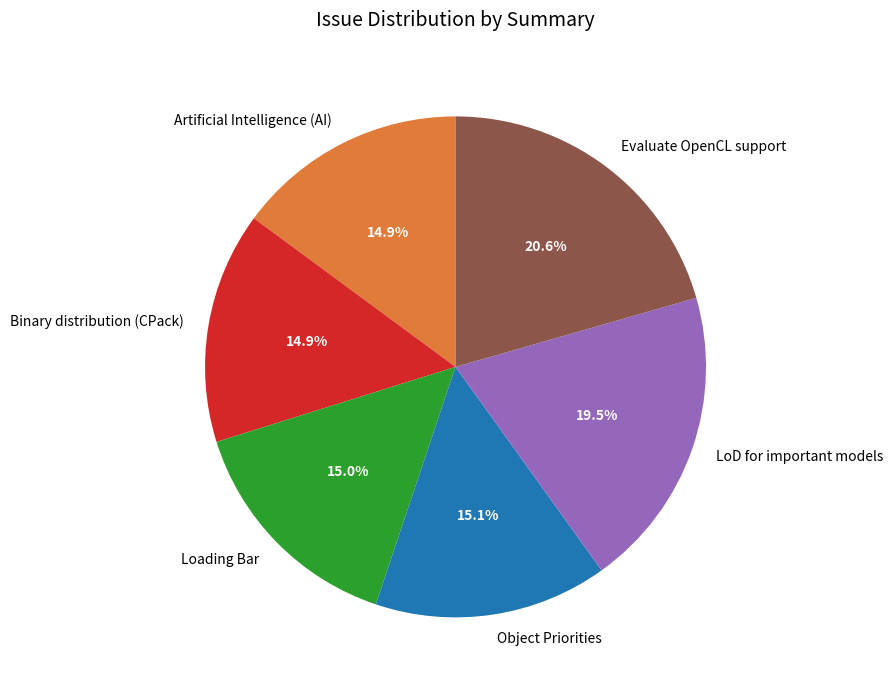

Which slice is the largest?

Evaluate OpenCL support